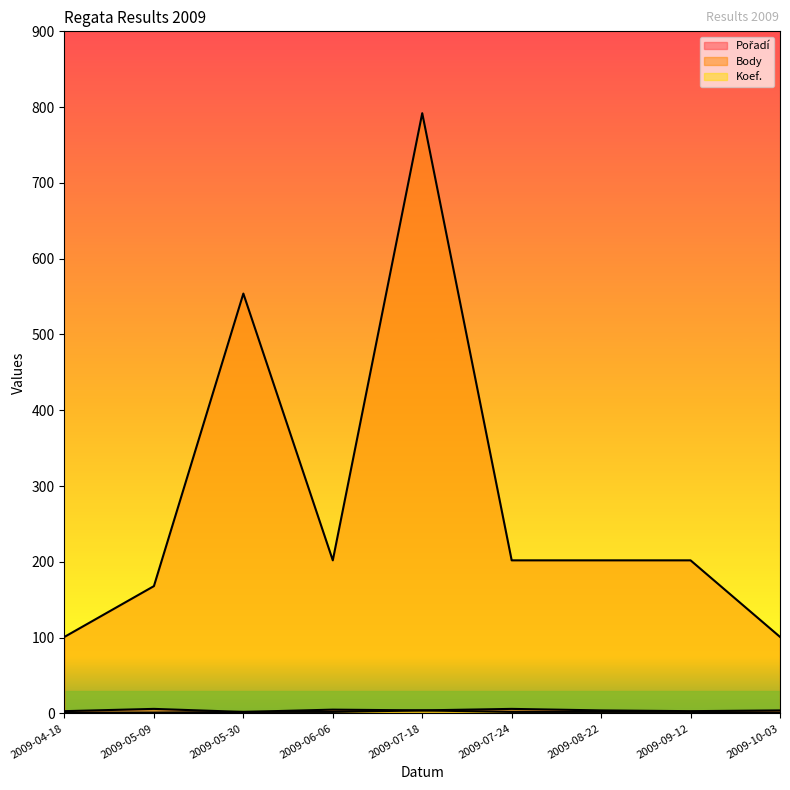

Reading right to left, list all the values displayed in this chart.

Pořadí: 2009-10-03=4	2009-09-12=3	2009-08-22=4	2009-07-24=6	2009-07-18=4	2009-06-06=5	2009-05-30=2	2009-05-09=6	2009-04-18=3
Body: 2009-10-03=101	2009-09-12=202	2009-08-22=202	2009-07-24=202	2009-07-18=792	2009-06-06=202	2009-05-30=554	2009-05-09=168	2009-04-18=101
Koef.: 2009-10-03=1	2009-09-12=2	2009-08-22=2	2009-07-24=2	2009-07-18=4	2009-06-06=2	2009-05-30=2	2009-05-09=1	2009-04-18=1